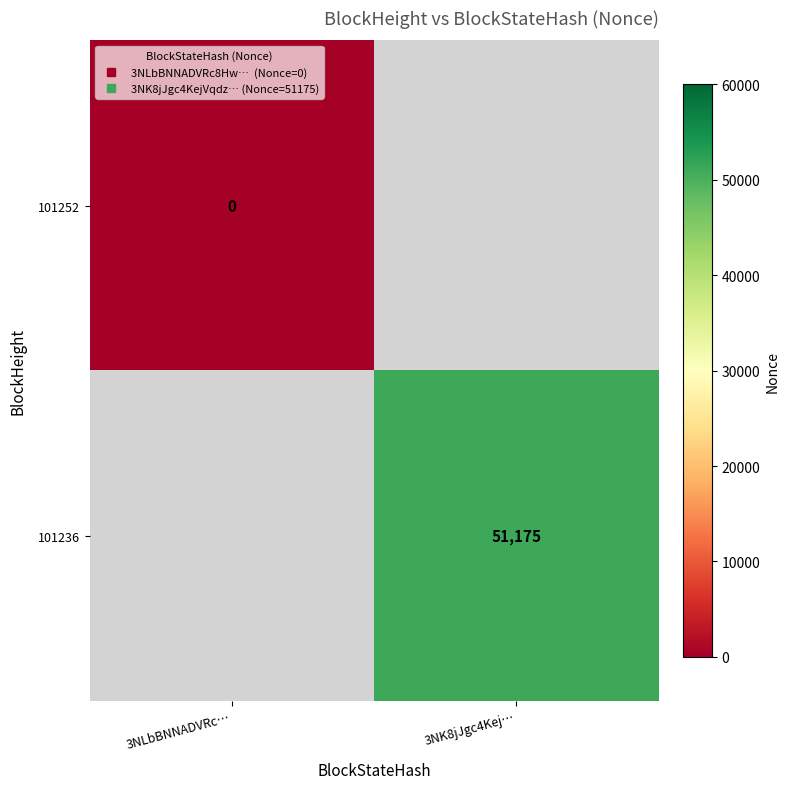

At which label does 101252 reach its peak?

3NLbBNNADVRc…